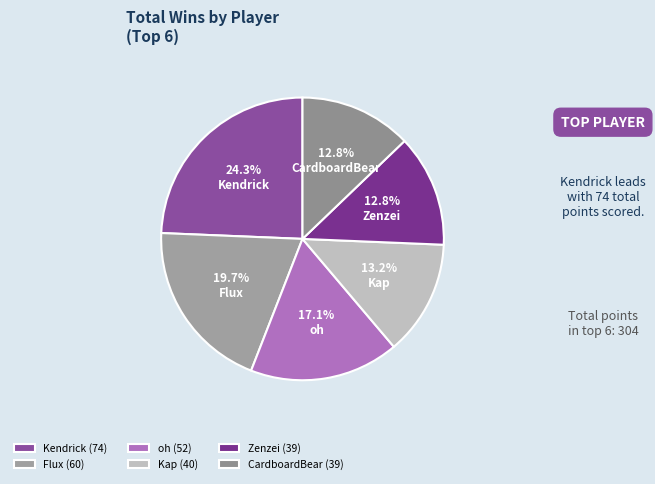

To the nearest percent, what percentage of the pie is Kendrick?

24%